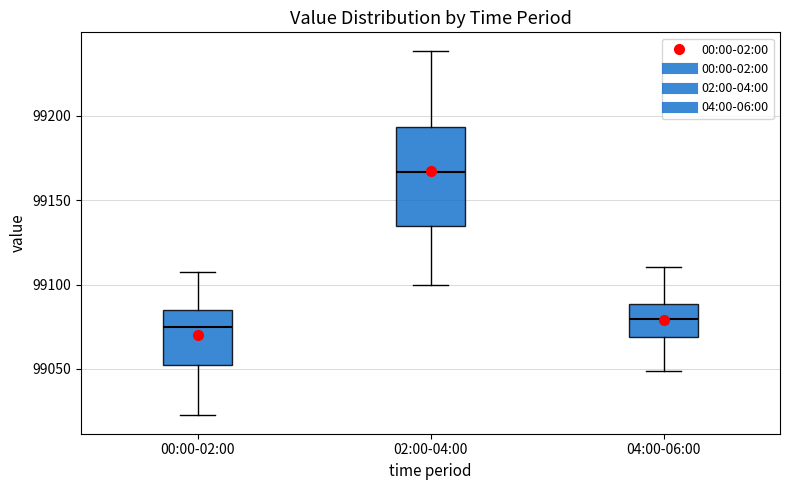

Which box is the tallest, from its lower edge to its upper edge?

02:00-04:00